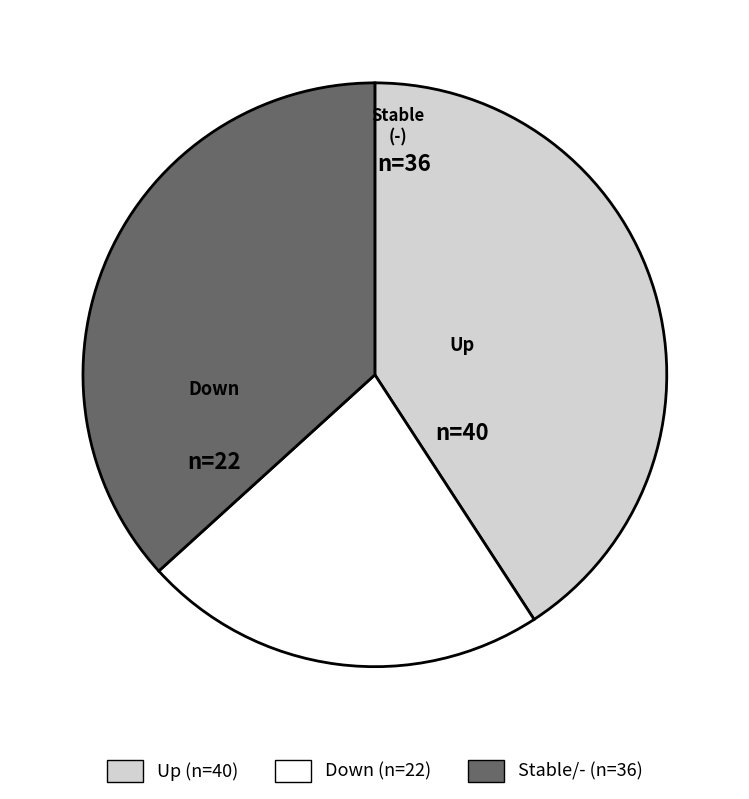

Does any single category account for the majority?

No